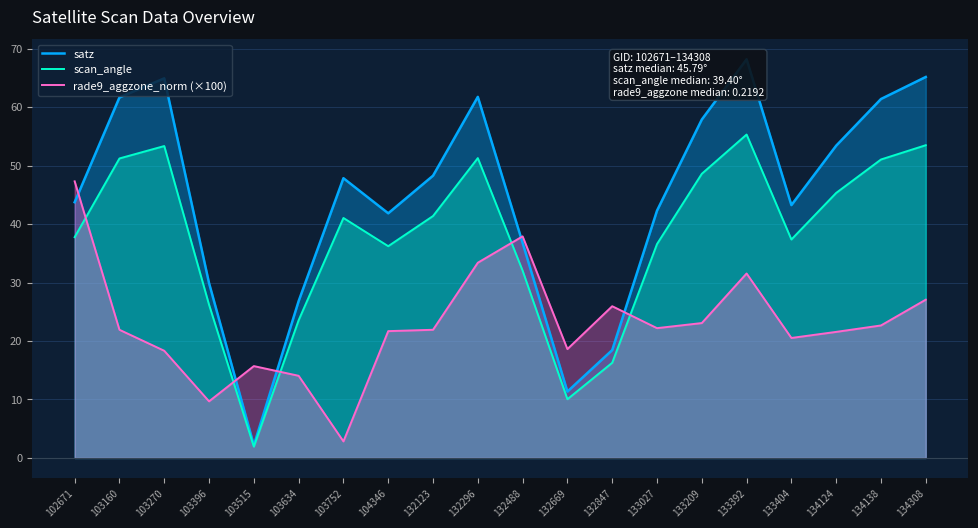

How many values in the scan_angle series exceed 41?

10